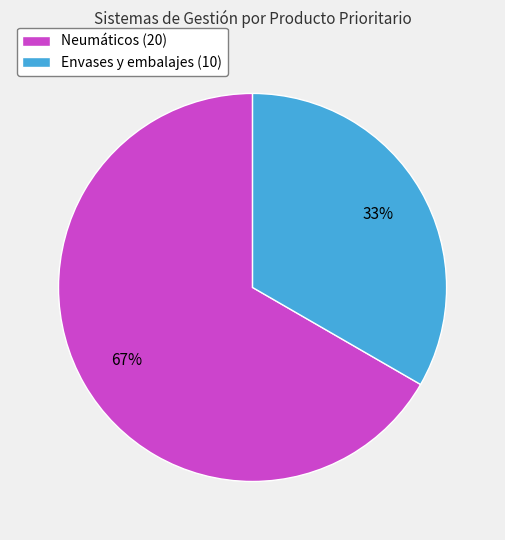

Count the number of slices in the pie.

2